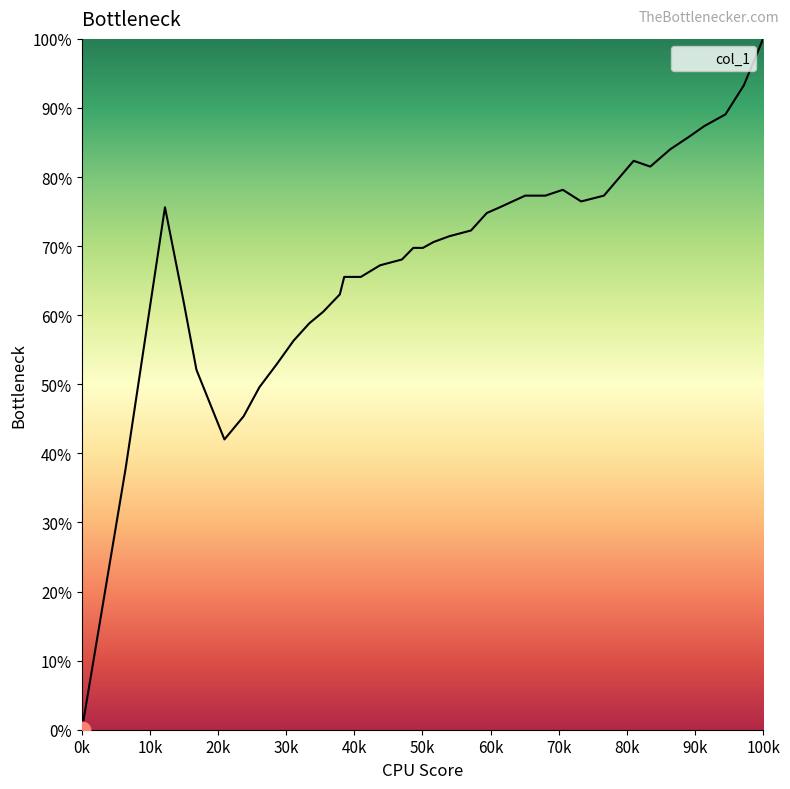

Does the chart have visible grid lines?

No